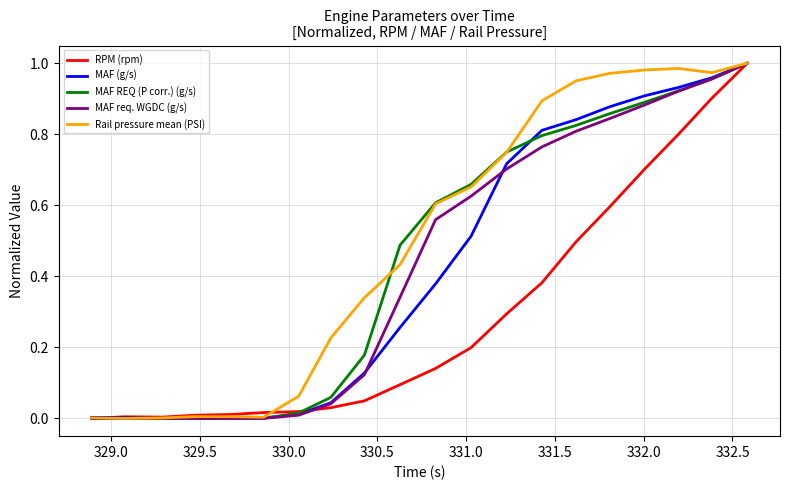

What are all the series names shown in the legend?

RPM (rpm), MAF (g/s), MAF REQ (P corr.) (g/s), MAF req. WGDC (g/s), Rail pressure mean (PSI)